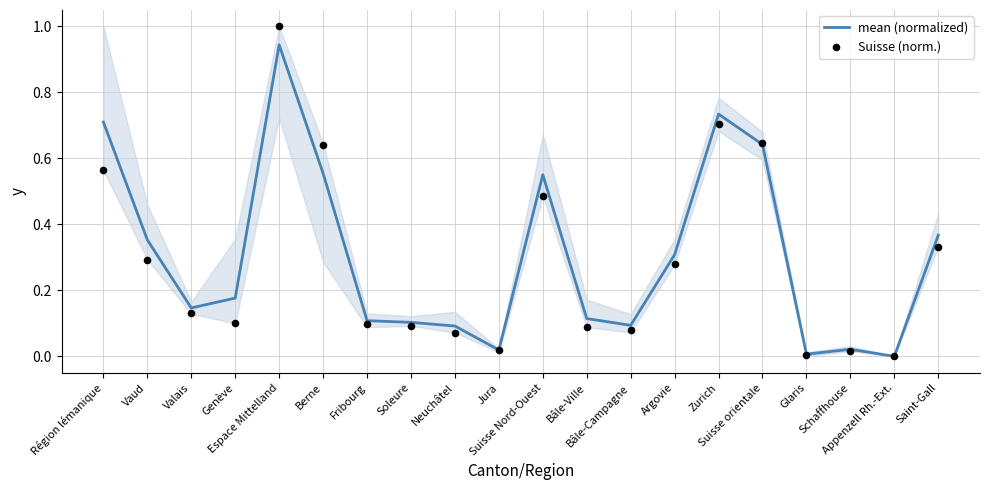

Which series reaches the minimum Y coordinate?

mean (normalized)